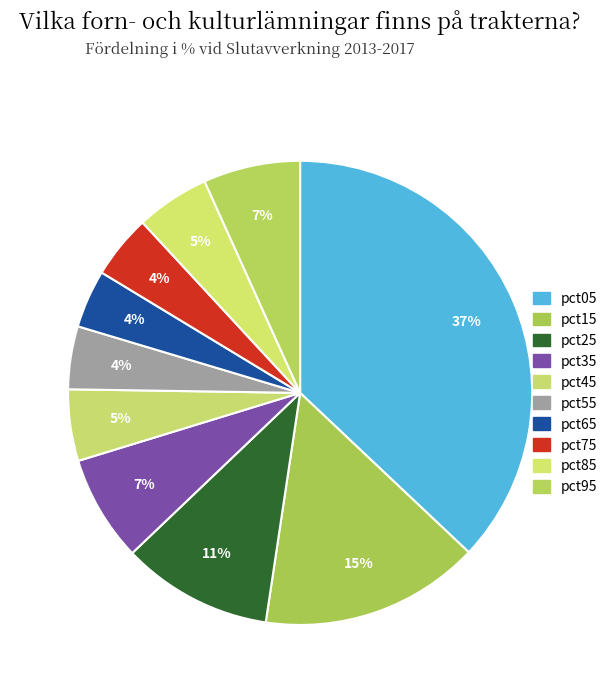

To the nearest percent, what percentage of the pie is pct95?

7%